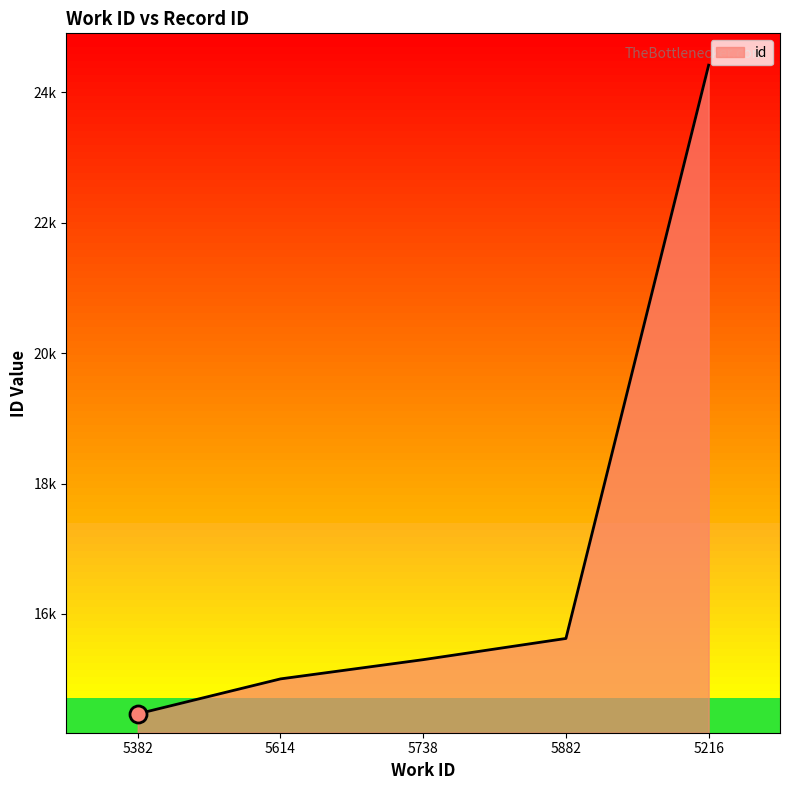

What is the change in value from 5882 to 5216?

+8791